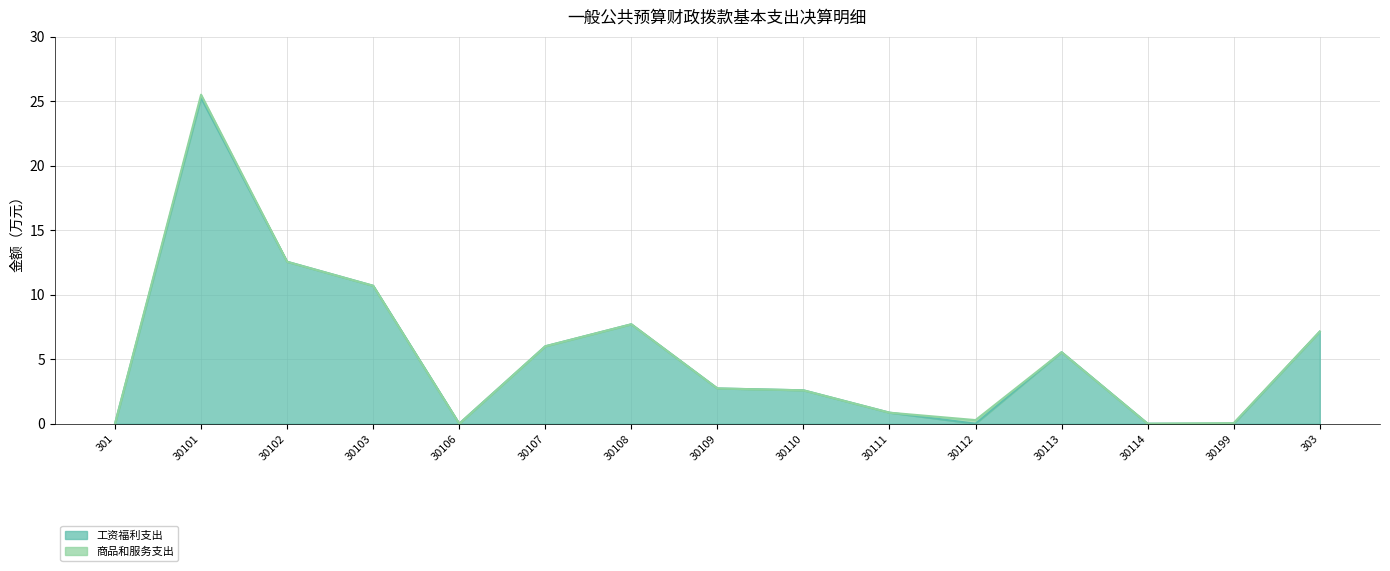

What is the label of the 1st point from the left?

301